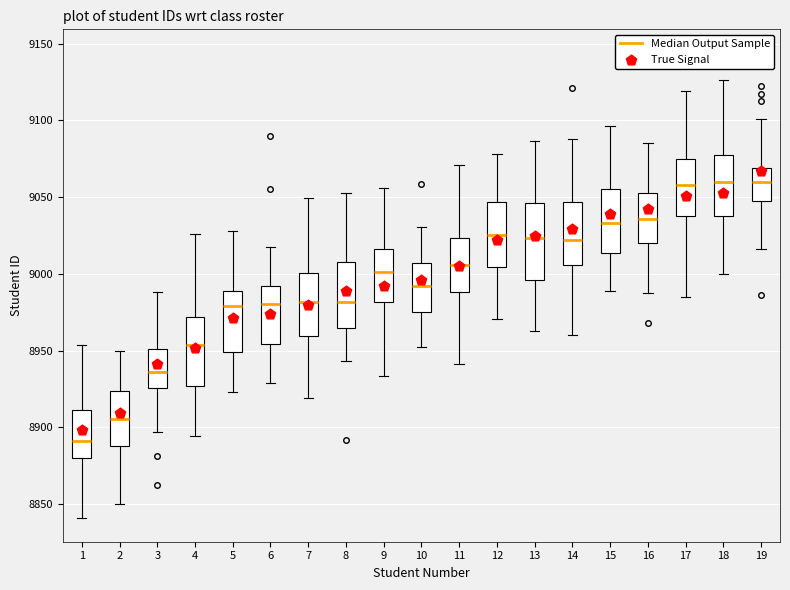

Reading left to right, read every box against the y-axis: the position of its median line, the range the box covers, and the ends of its whiskers. The values are not printed on the chart, so give them approximately, as read against the axis.

1: median 8890, box 8880 to 8910, whiskers 8840 to 8955
2: median 8905, box 8890 to 8925, whiskers 8850 to 8950
3: median 8935, box 8925 to 8950, whiskers 8895 to 8990
4: median 8955, box 8925 to 8970, whiskers 8895 to 9025
5: median 8980, box 8950 to 8990, whiskers 8925 to 9030
6: median 8980, box 8955 to 8990, whiskers 8930 to 9020
7: median 8980, box 8960 to 9000, whiskers 8920 to 9050
8: median 8980, box 8965 to 9010, whiskers 8945 to 9055
9: median 9000, box 8980 to 9015, whiskers 8935 to 9055
10: median 8990, box 8975 to 9005, whiskers 8955 to 9030
11: median 9005, box 8990 to 9025, whiskers 8940 to 9070
12: median 9025, box 9005 to 9045, whiskers 8970 to 9080
13: median 9025, box 8995 to 9045, whiskers 8965 to 9085
14: median 9020, box 9005 to 9045, whiskers 8960 to 9090
15: median 9035, box 9015 to 9055, whiskers 8990 to 9095
16: median 9035, box 9020 to 9055, whiskers 8990 to 9085
17: median 9060, box 9040 to 9075, whiskers 8985 to 9120
18: median 9060, box 9040 to 9075, whiskers 9000 to 9125
19: median 9060, box 9050 to 9070, whiskers 9015 to 9100